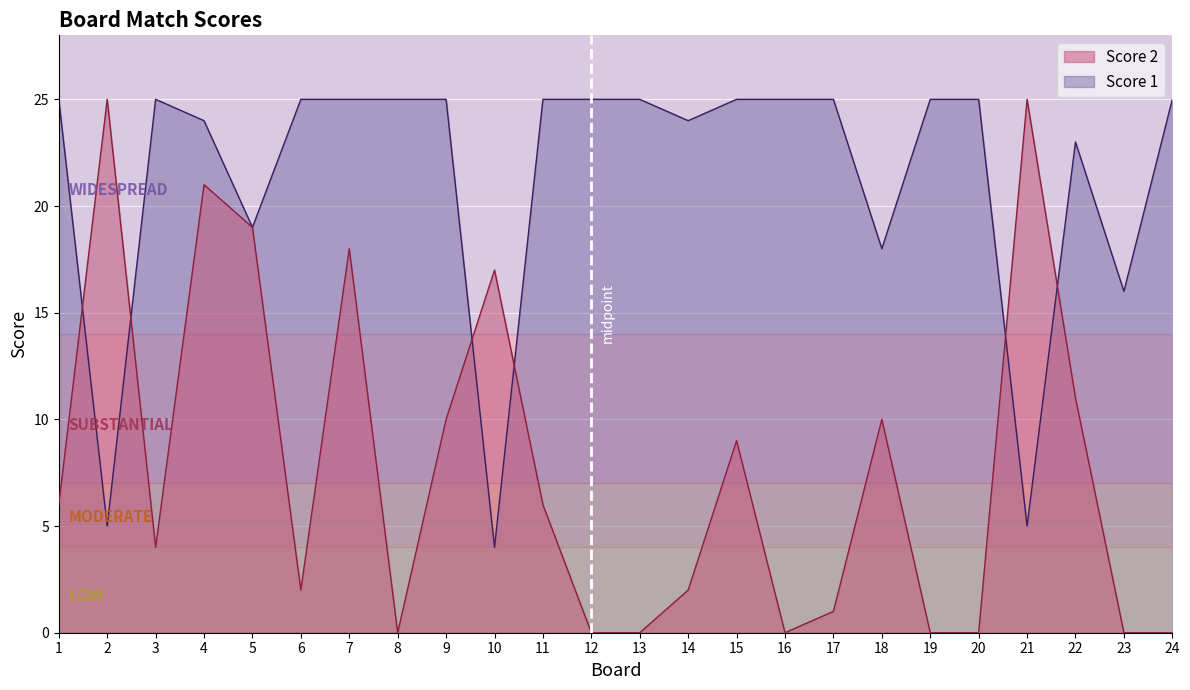

At 8, list the series in order from largest to smallest.

Score 1, Score 2